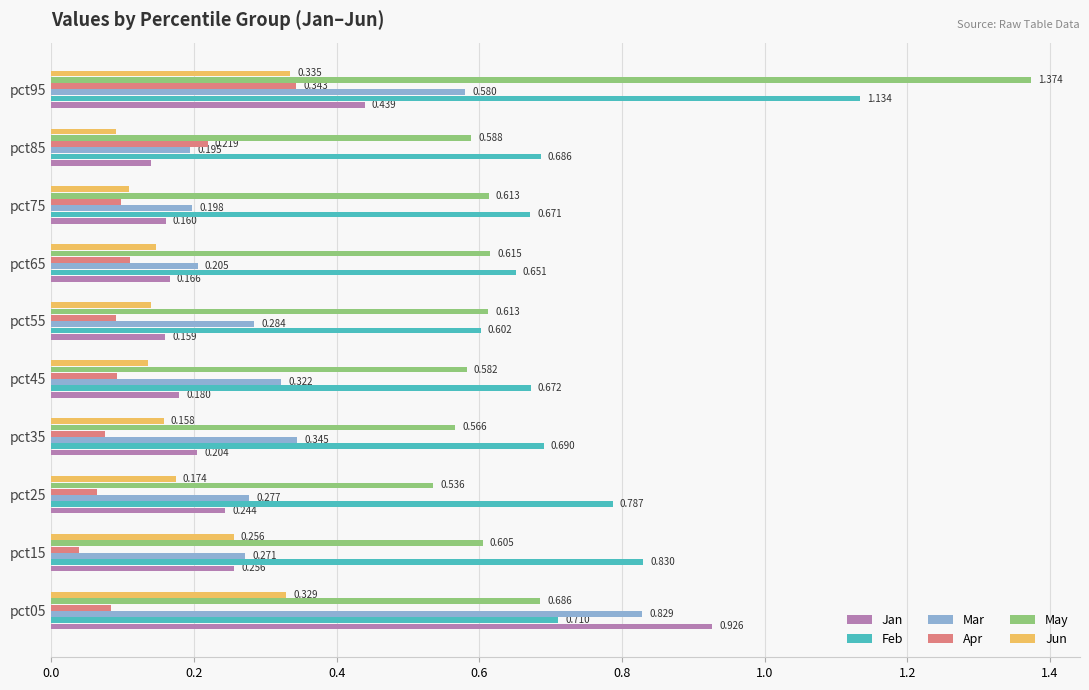

At pct75, list the series in order from largest to smallest.

Feb, May, Mar, Jan, Jun, Apr